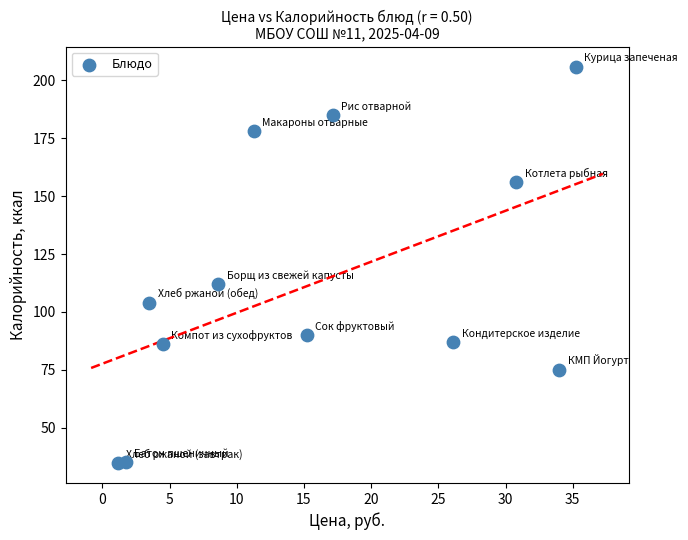

What is the average X value?

15.8